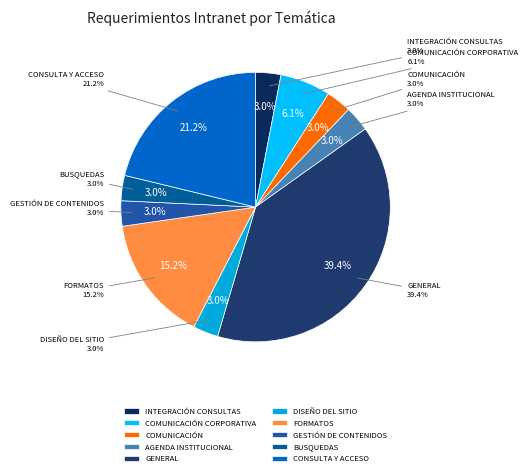

To the nearest percent, what portion does GESTIÓN DE CONTENIDOS represent?

3%